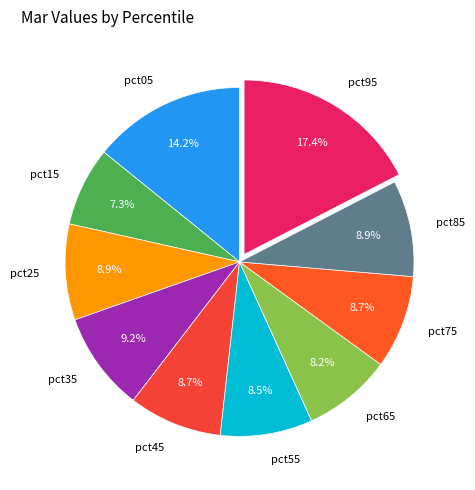

True or false: pct75 accounts for 9% of the total.

True